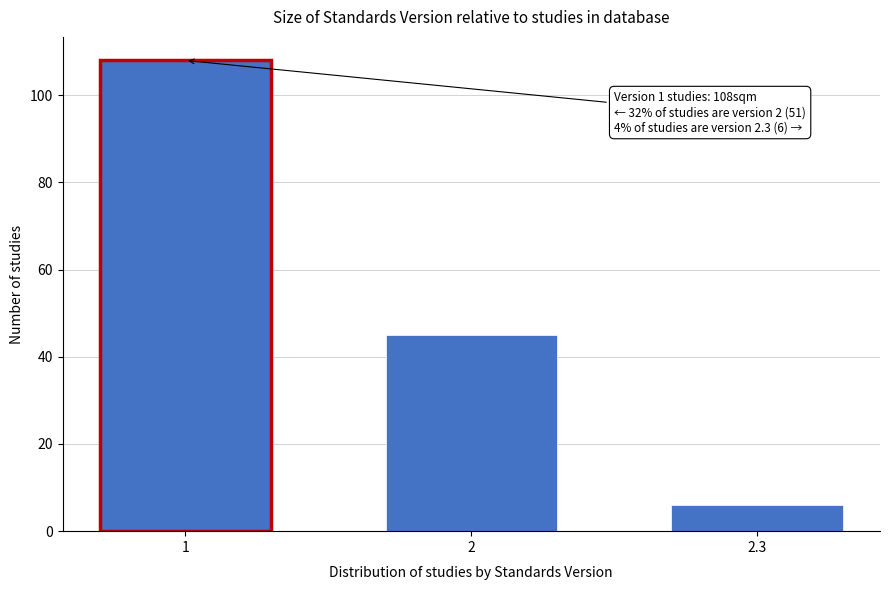

Reading left to right, what are all the values shown in this chart?

1=108	2=45	2.3=6